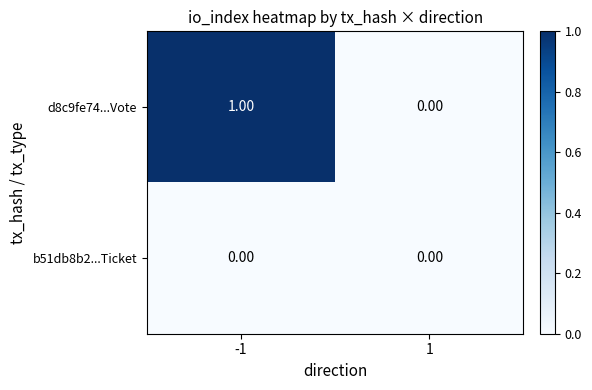

Which series has the largest range (max minus min)?

d8c9fe74...Vote